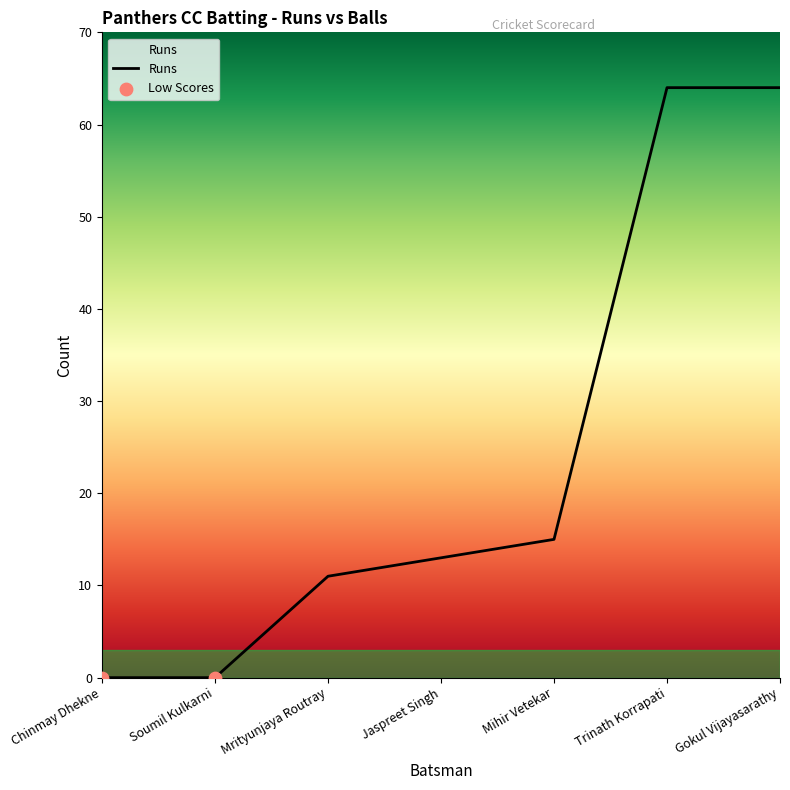

Between Gokul Vijayasarathy and Mihir Vetekar, which is larger?

Gokul Vijayasarathy